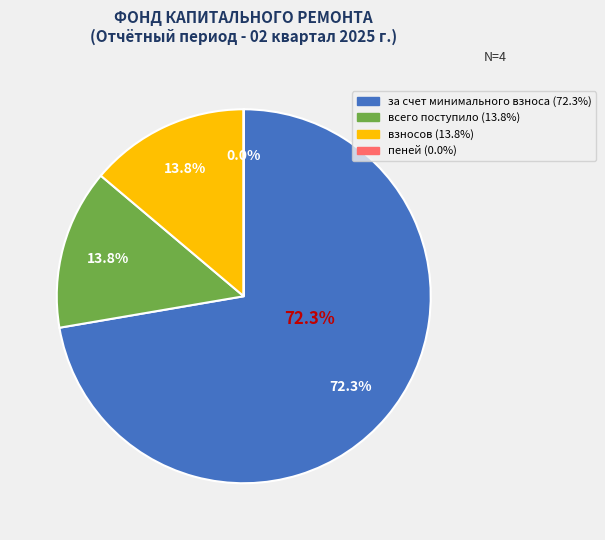

Count the number of slices in the pie.

4